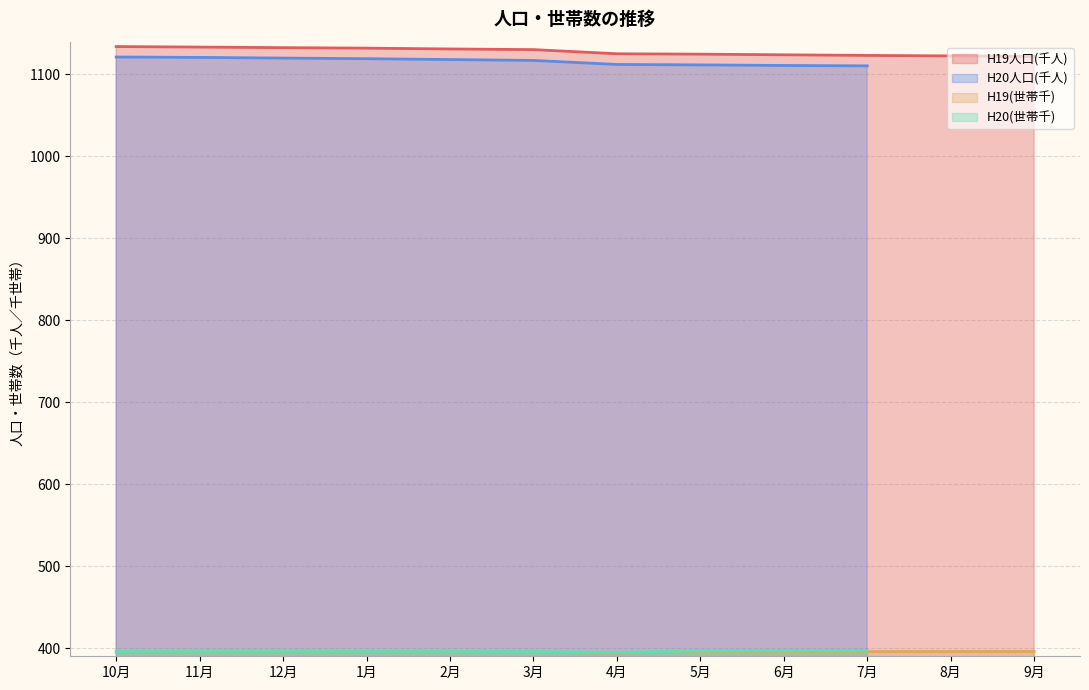

Which has a higher value, 6月 or 12月?

12月